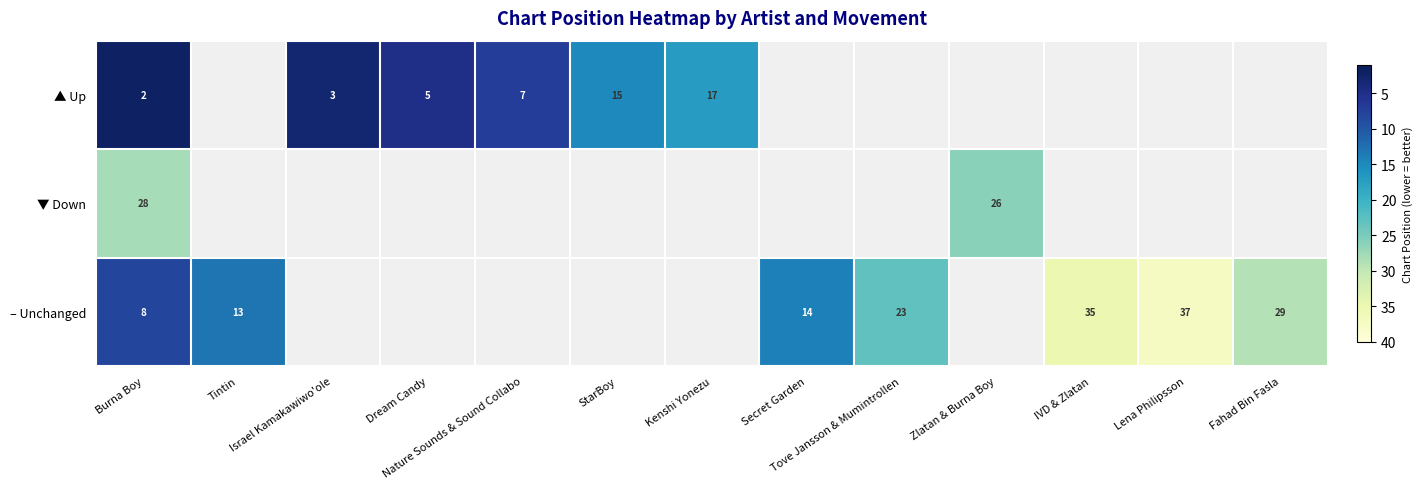

Which has a higher value, Kenshi Yonezu or IVD & Zlatan?

IVD & Zlatan